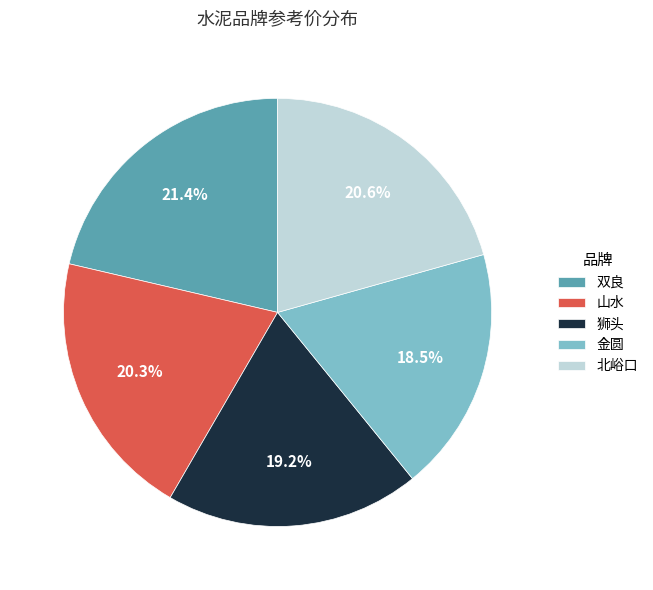

Which category has the biggest portion of the pie?

双良